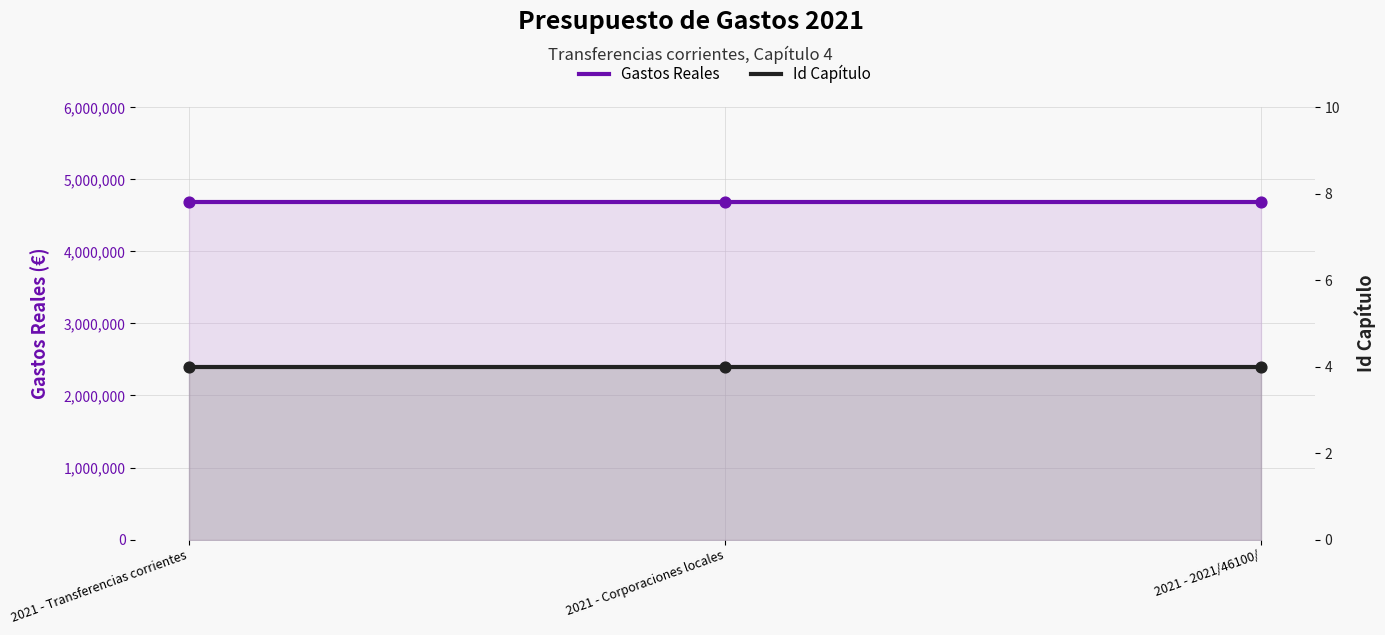

At how many categories does at least one series exceed 1396230?

3